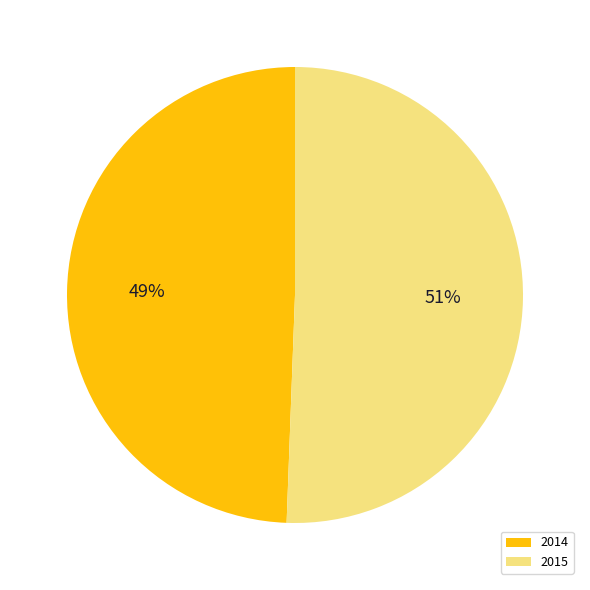

To the nearest percent, what is the average slice percentage?

50%